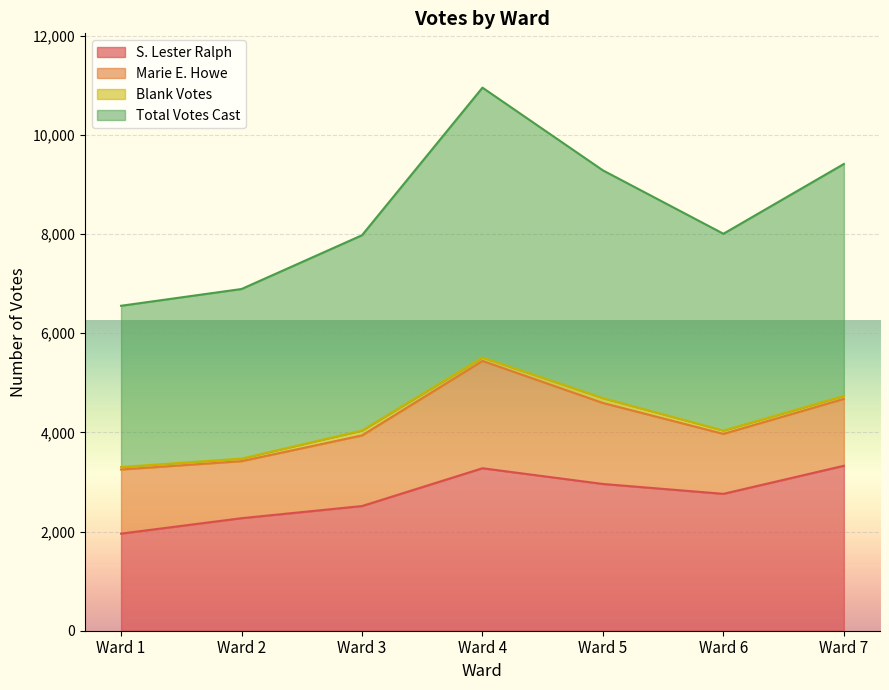

Which series changed the most between Ward 5 and Ward 6?

Total Votes Cast